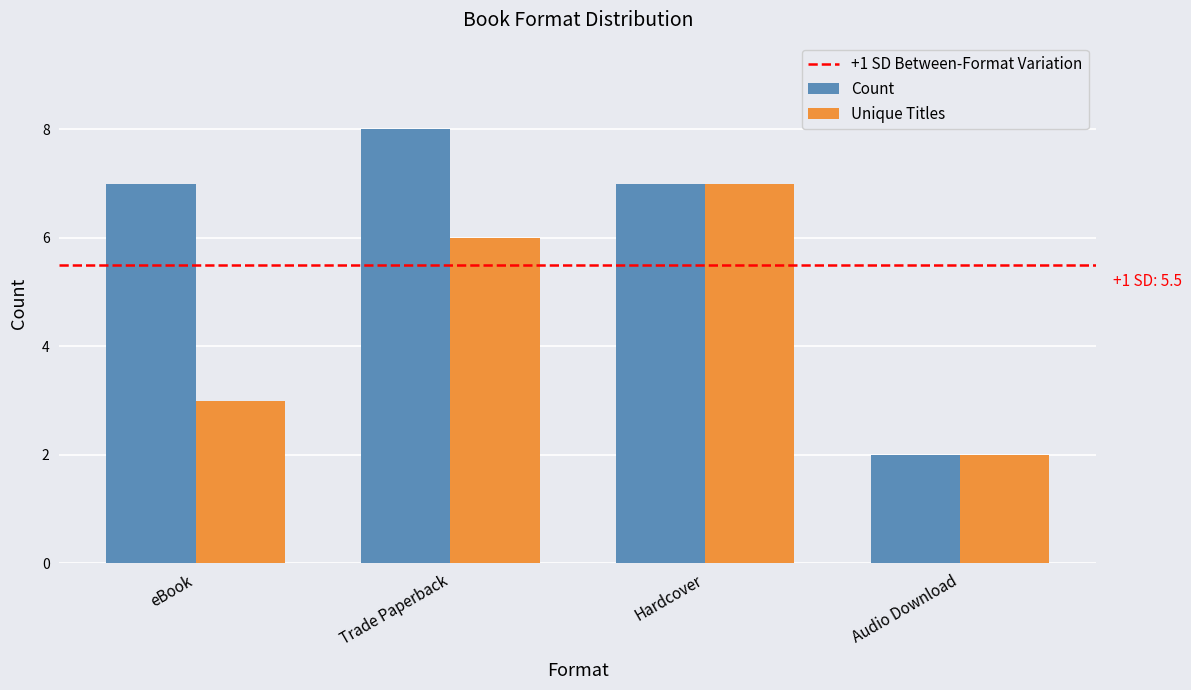

At which label is Unique Titles closest to 4?

eBook